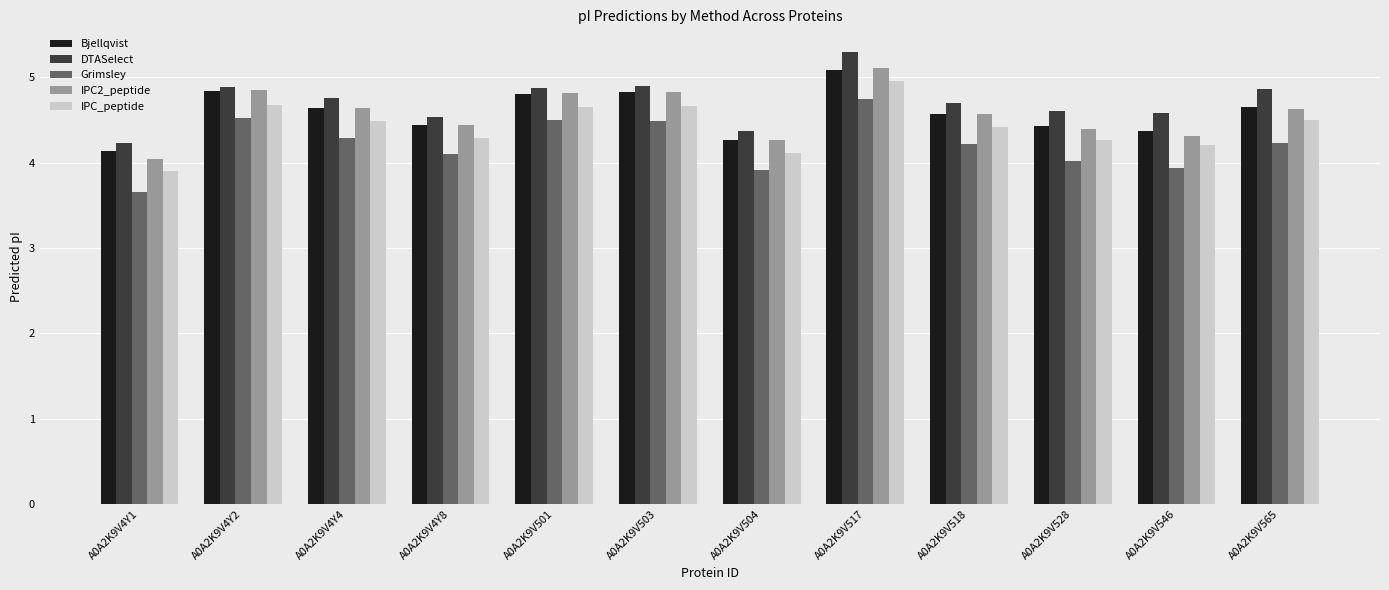

Which category has the lowest value across all series?

A0A2K9V4Y1